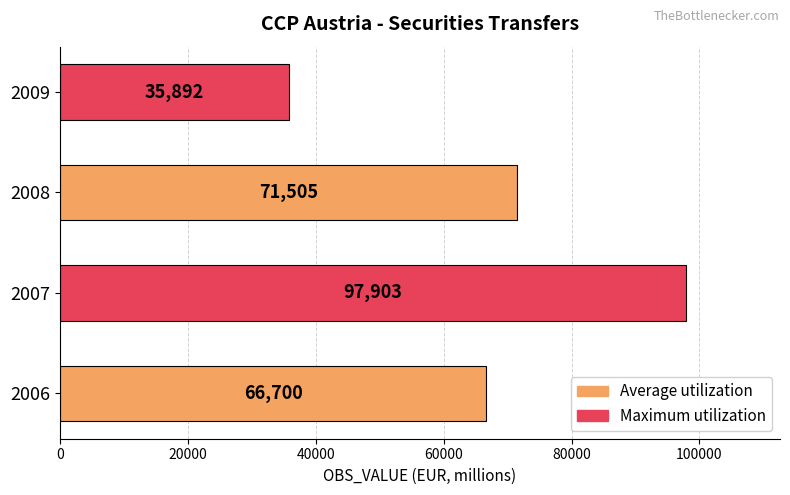

What is the ratio of the value at 2007 to the value at 2006?

1.5